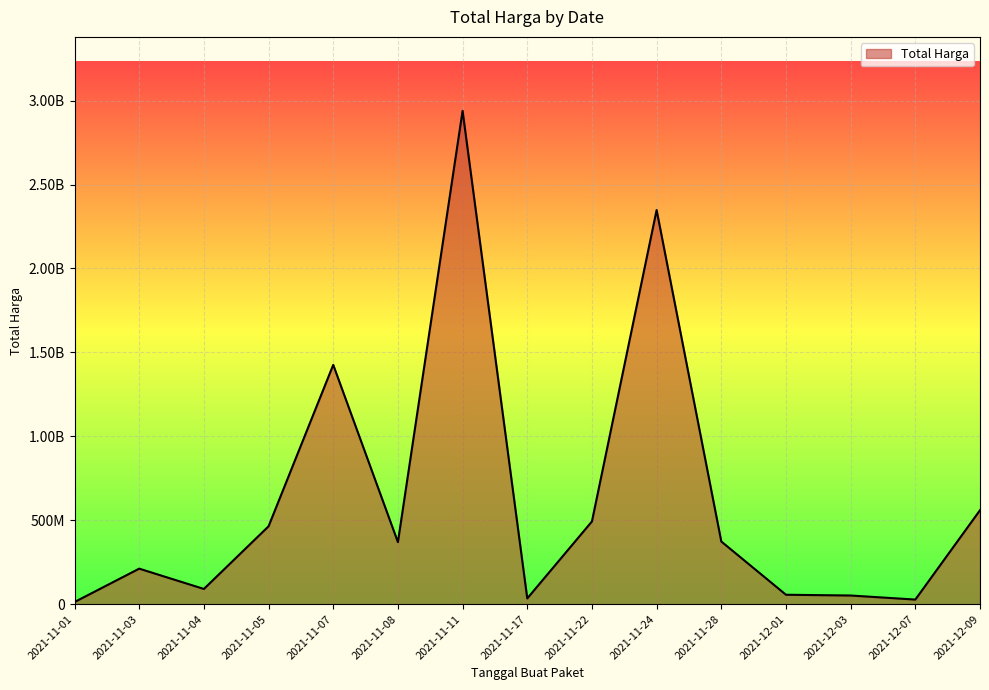

At which category does the chart reach its peak across all series?

2021-11-11